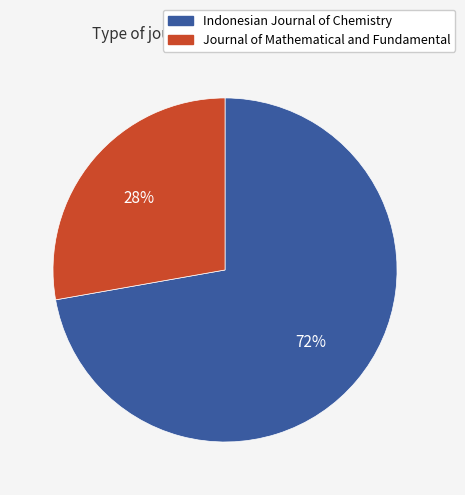

Between Journal of Mathematical and Fundamental and Indonesian Journal of Chemistry, which is larger?

Indonesian Journal of Chemistry